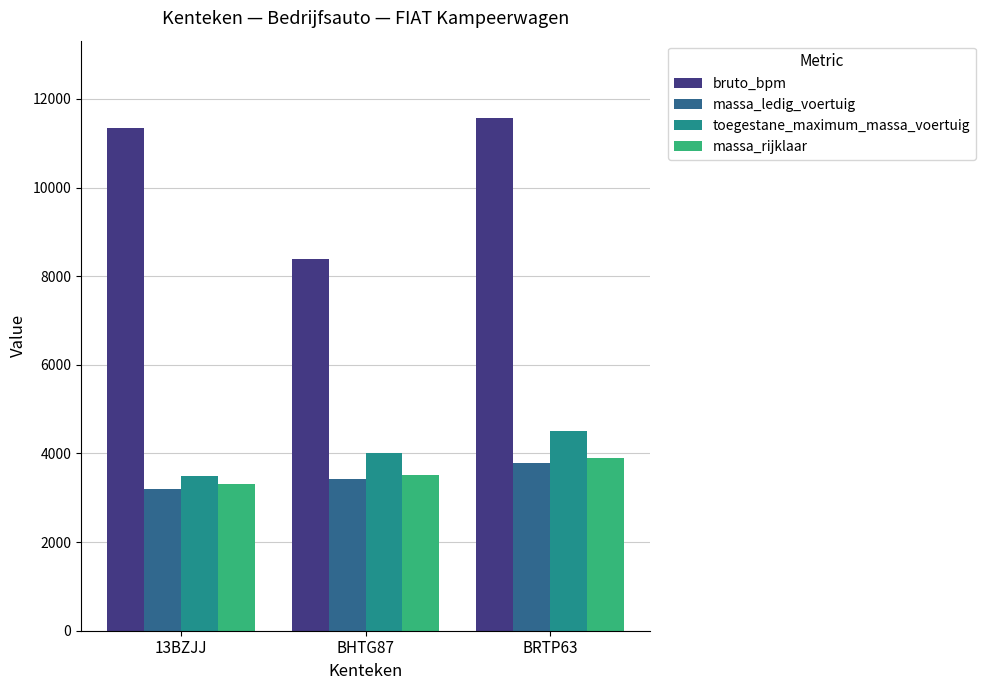

Is the value of massa_rijklaar at 13BZJJ greater than the value of toegestane_maximum_massa_voertuig at 13BZJJ?

No